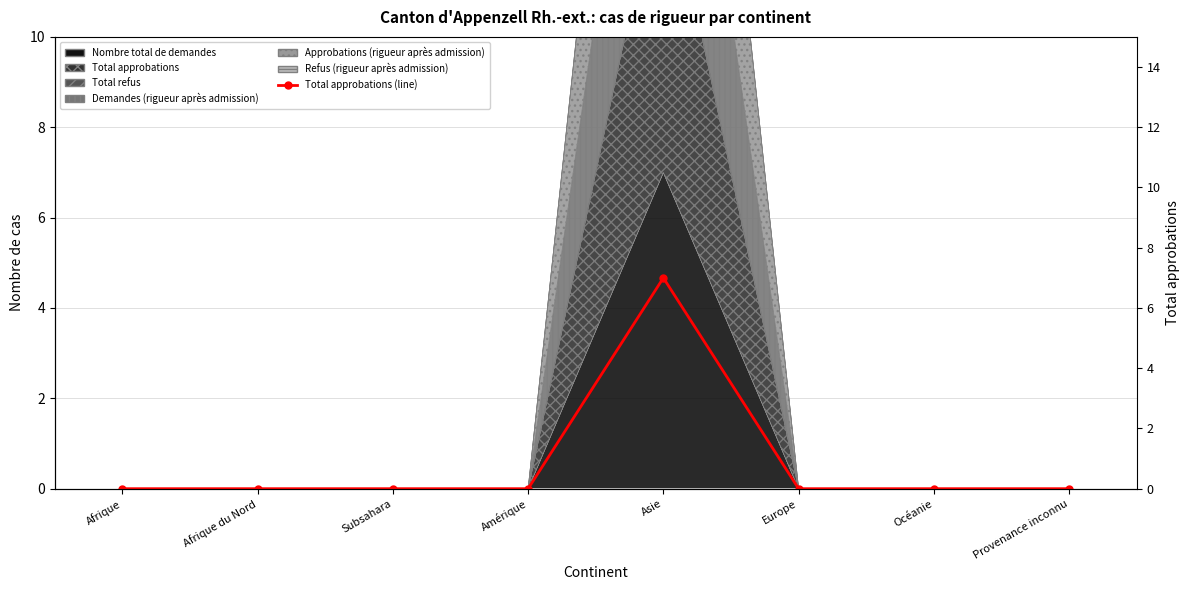

True or false: the data shows 7 at Asie.

True